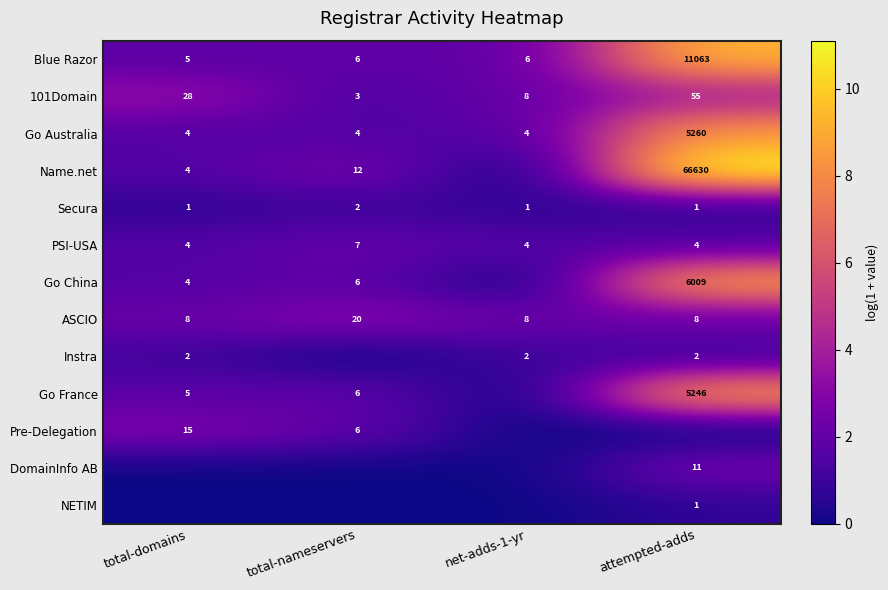

What is the sum of all Go Australia values?

5272